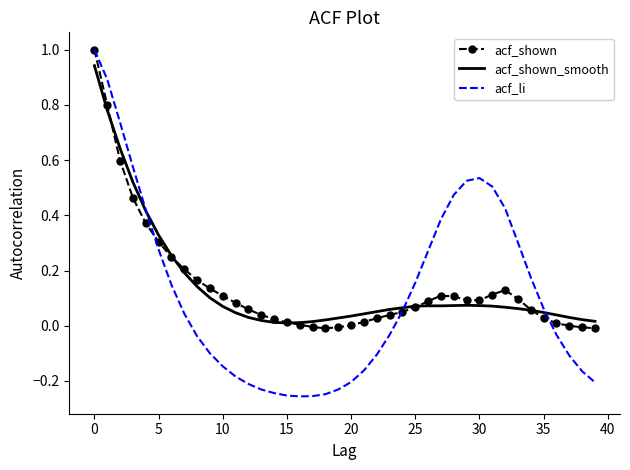

What is the highest value of the acf_li series?

1.0